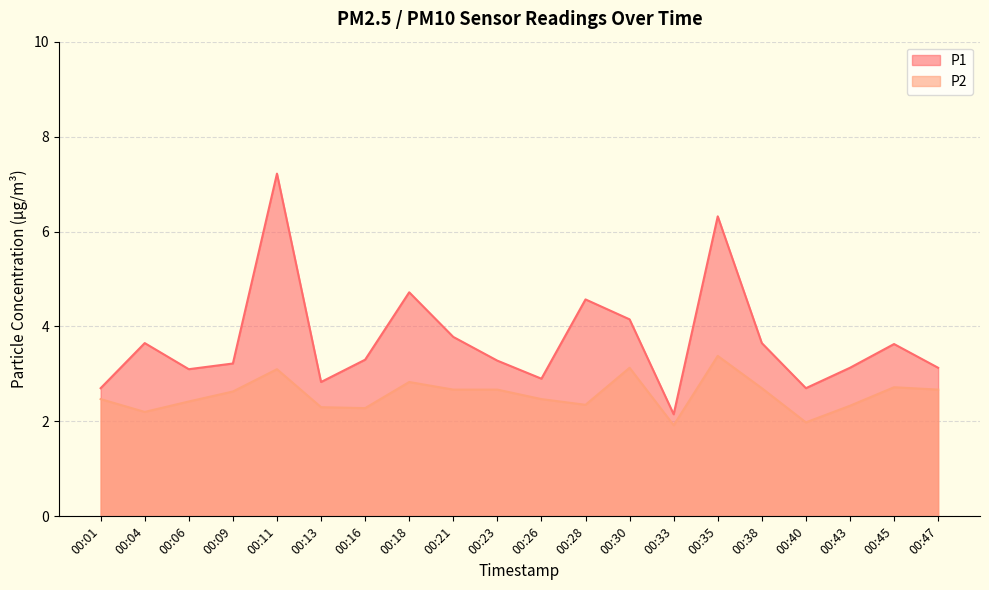

What is the total value across all series at 00:38?

6.3